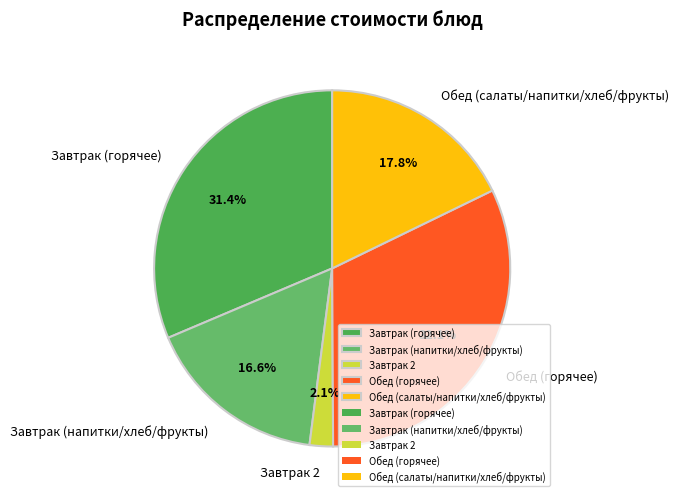

Rank the categories by value from lowest to highest.

Завтрак 2, Завтрак (напитки/хлеб/фрукты), Обед (салаты/напитки/хлеб/фрукты), Завтрак (горячее), Обед (горячее)